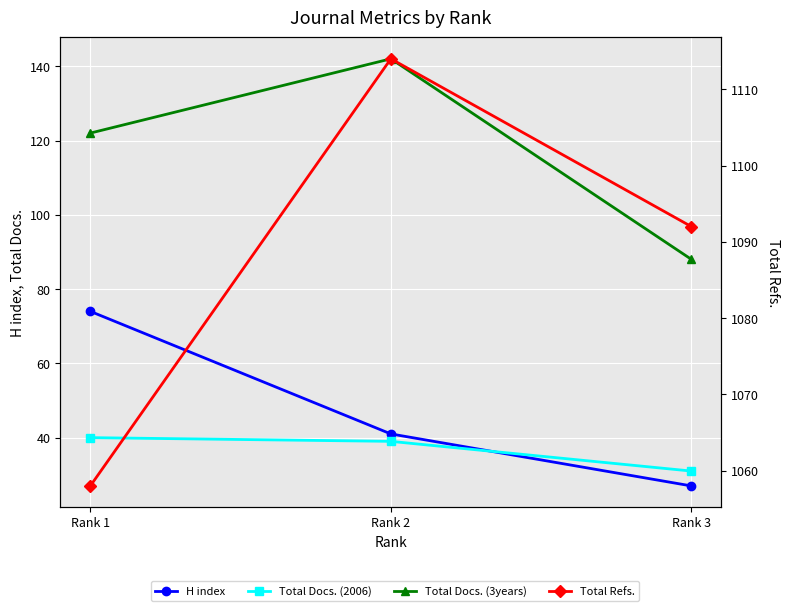

Which series has the widest spread of values?

Total Refs.